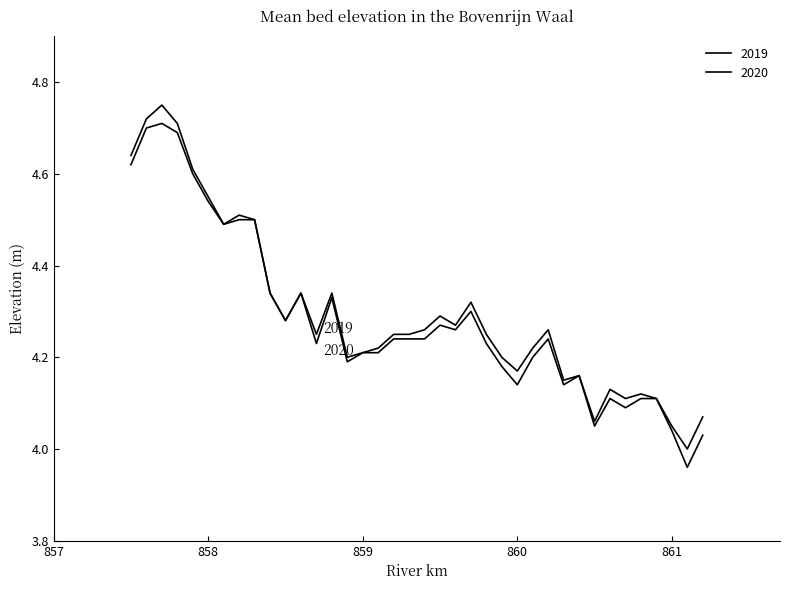

How many lines are shown in the chart?

2